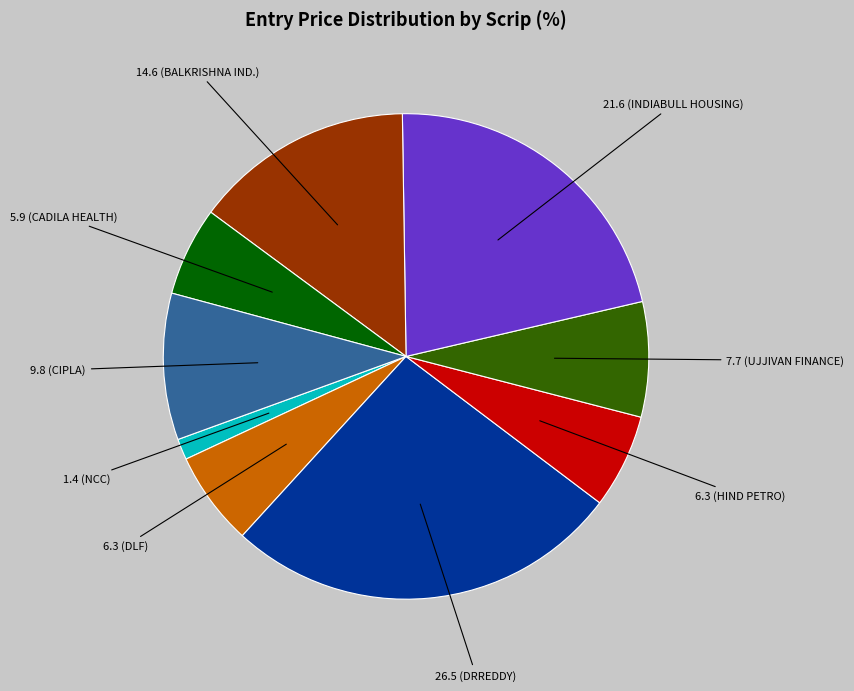

Is there a majority slice in this chart?

No